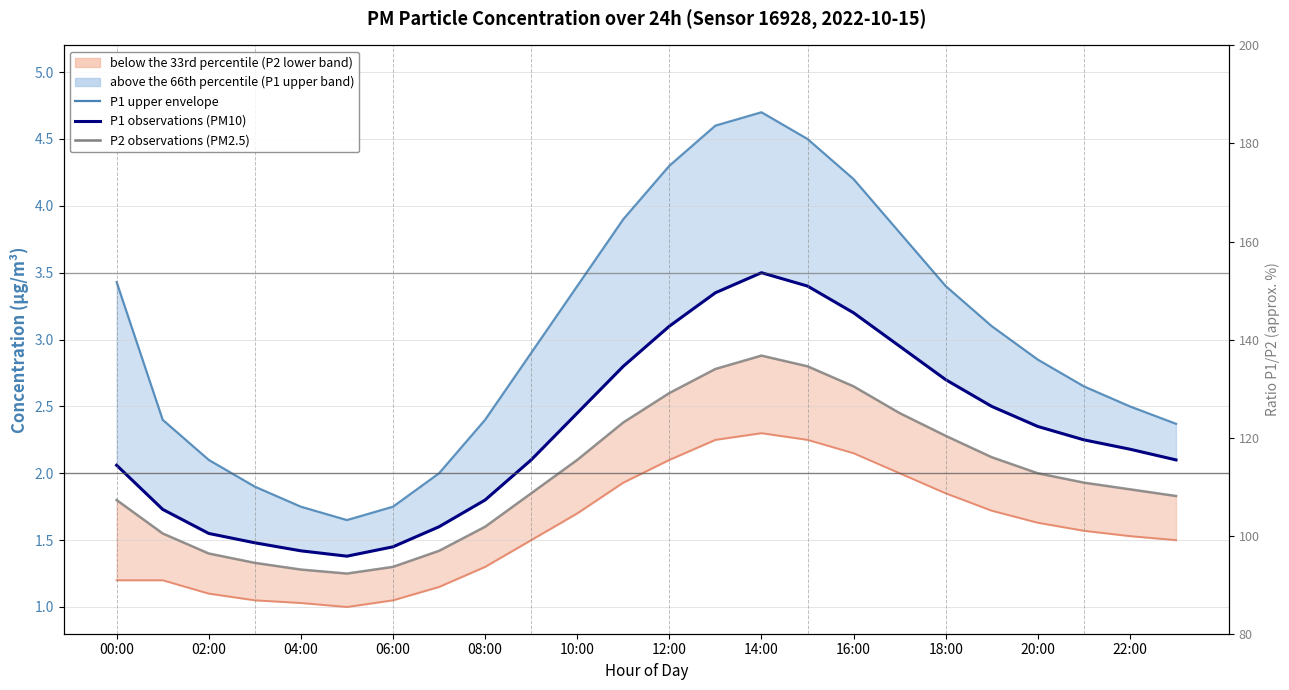

What is the label of the 13th point from the left?

12:00